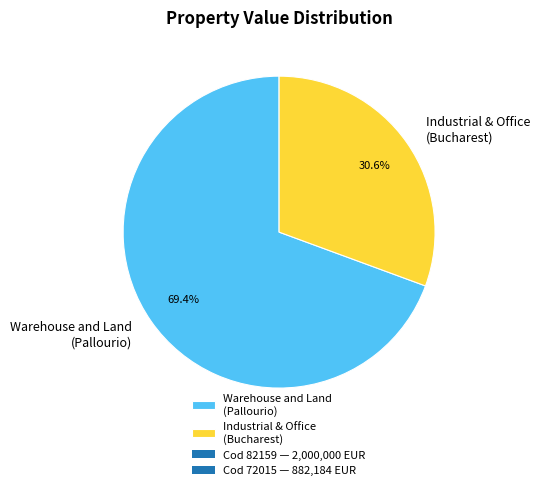

Between Industrial & Office (Bucharest) and Warehouse and Land (Pallourio), which is larger?

Warehouse and Land (Pallourio)